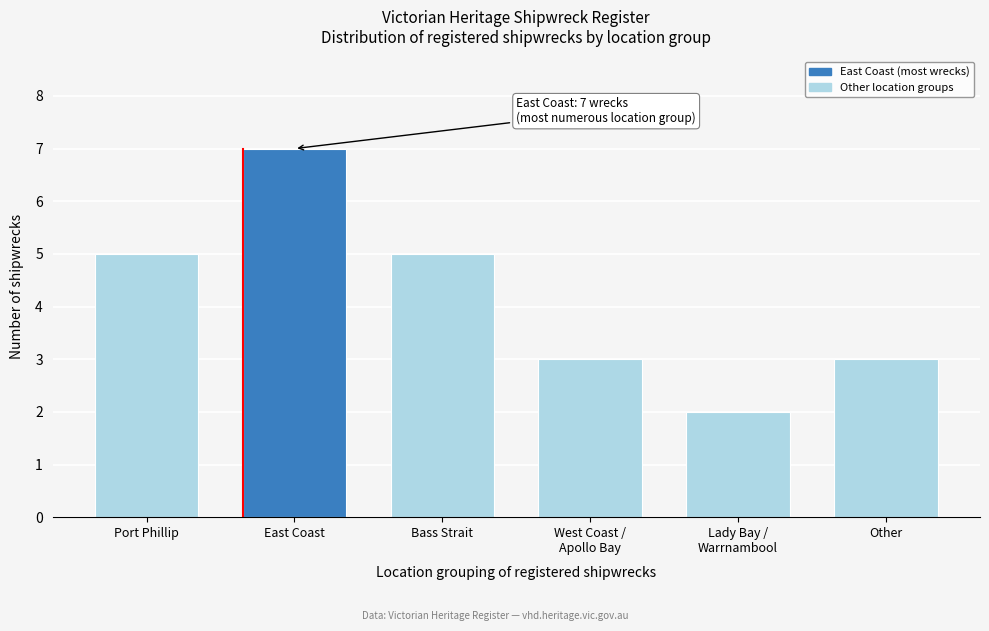

What is the average value?

4